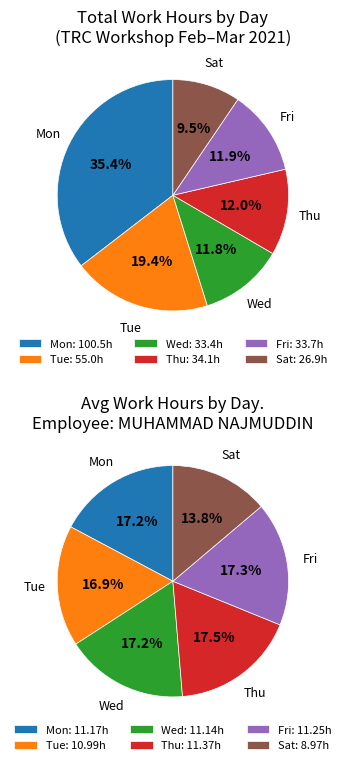

Do Thu and Sat together represent more than half of the pie?

No